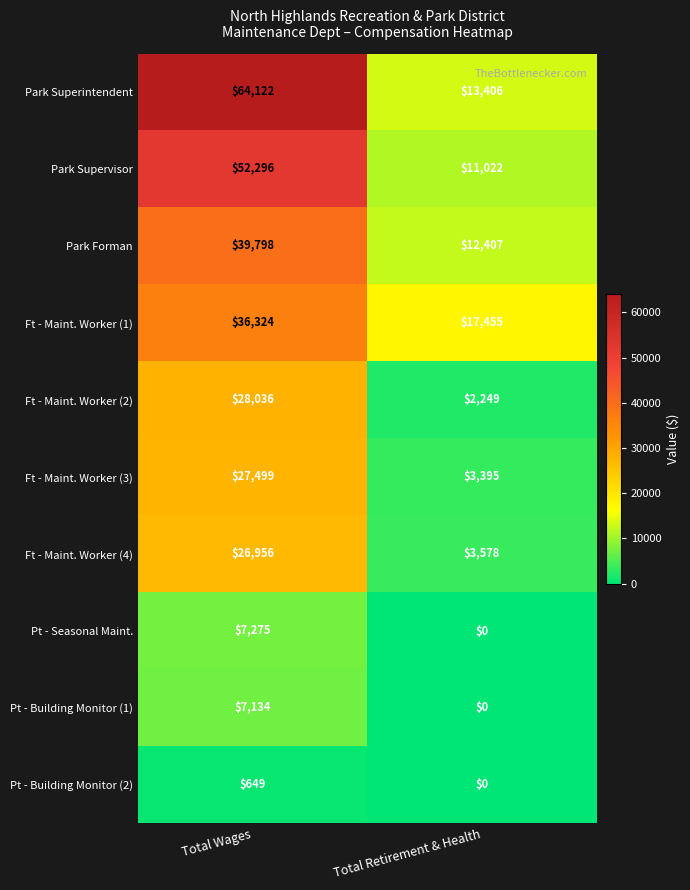

What is the total value across all series at Total Retirement & Health?

63512